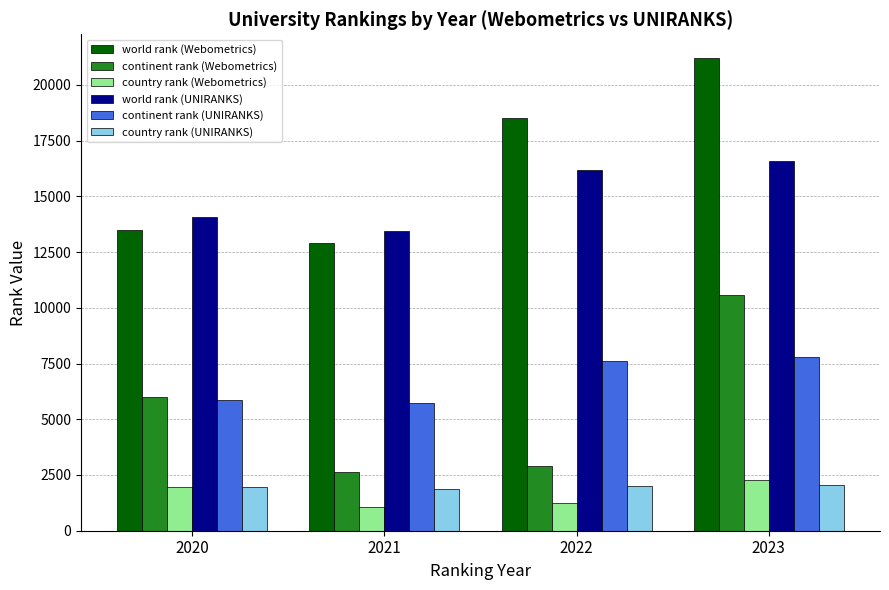

What is the approximate value of world rank (UNIRANKS) at 2023, to the nearest 100?

16600